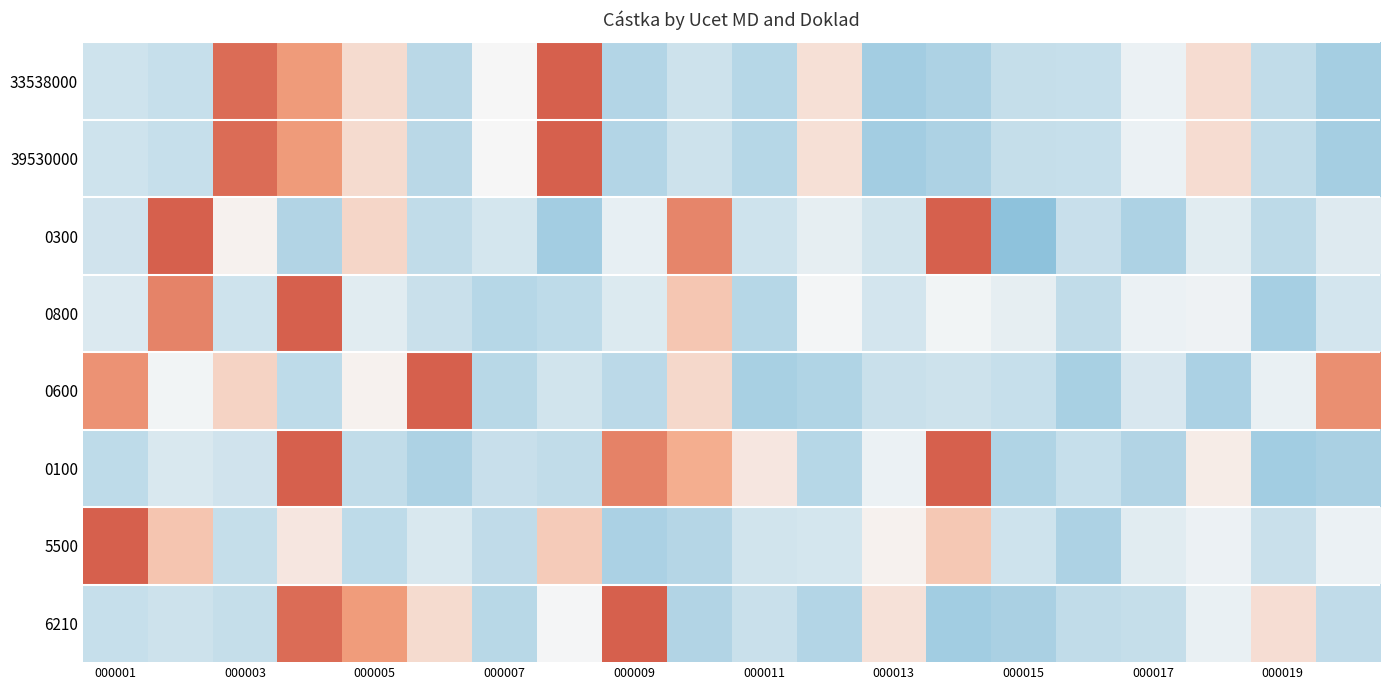

What is the greatest value displayed?

1.0